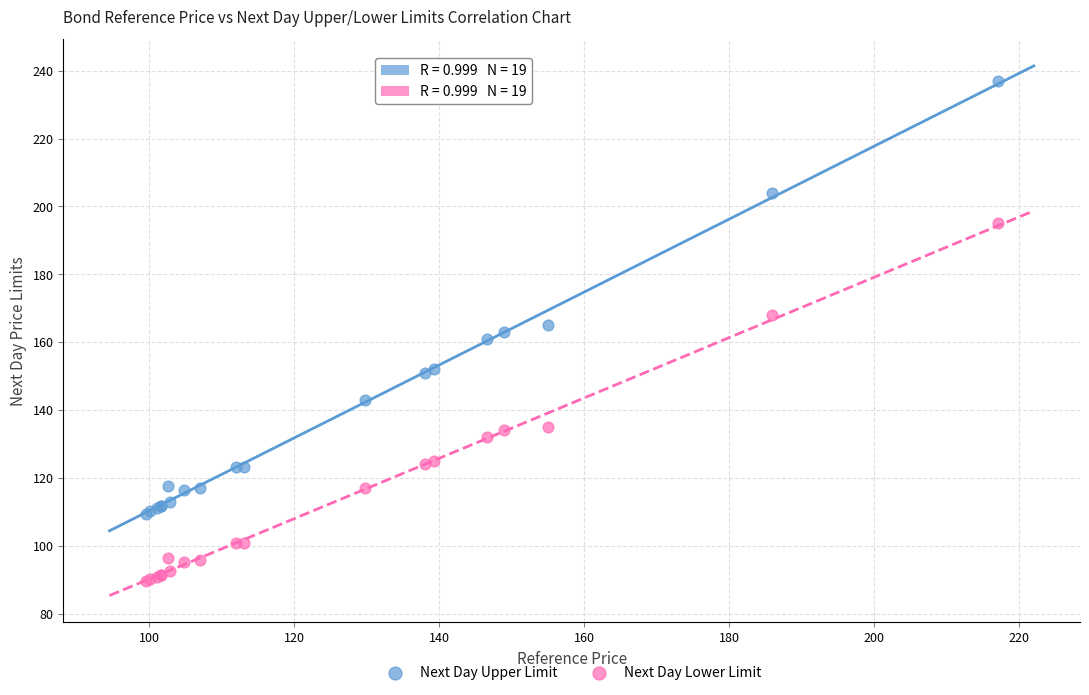

Which series reaches the minimum Y coordinate?

Next Day Lower Limit